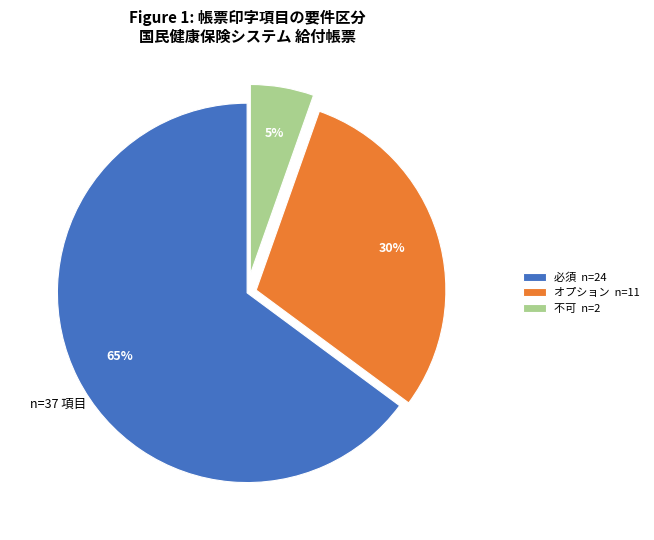

To the nearest percent, what portion does 必須 n=24 represent?

65%